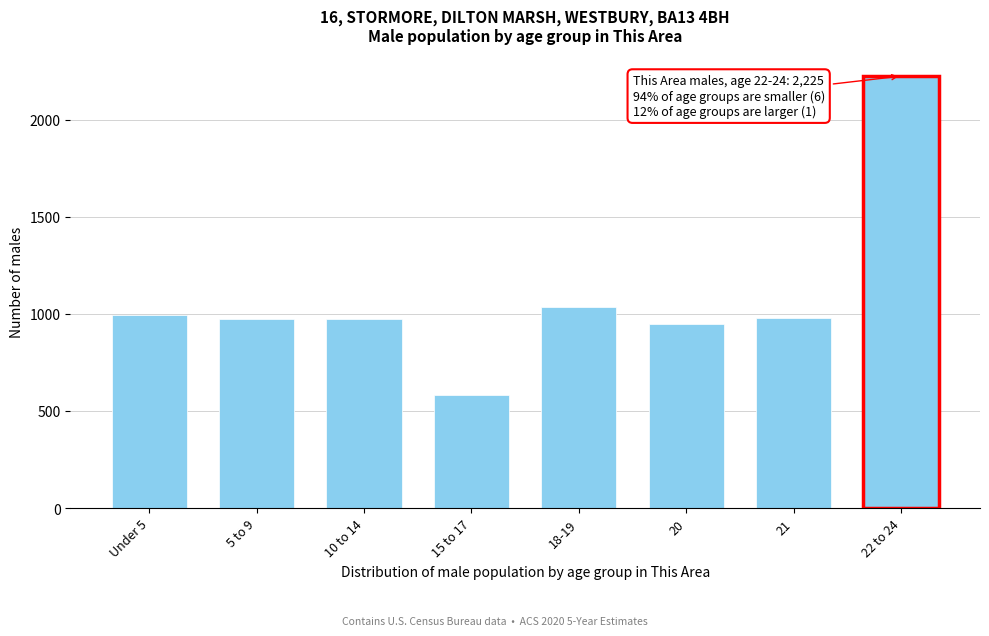

What is the sum of the values at 15 to 17 and 22 to 24?

2805